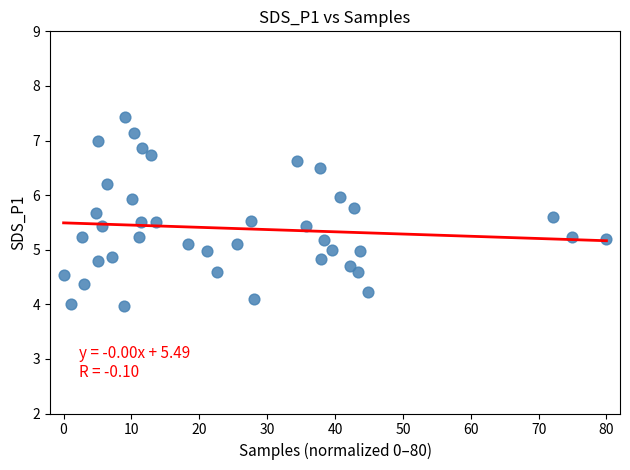

What is the range of Y values (max minus min)?

3.5